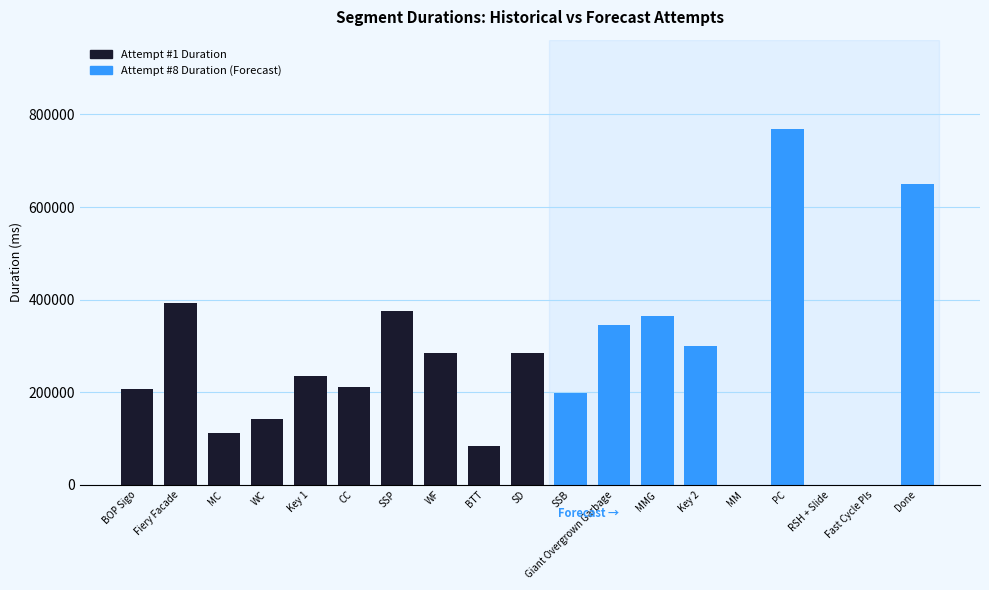

What is the change in value from SSP to SSB?

-176494